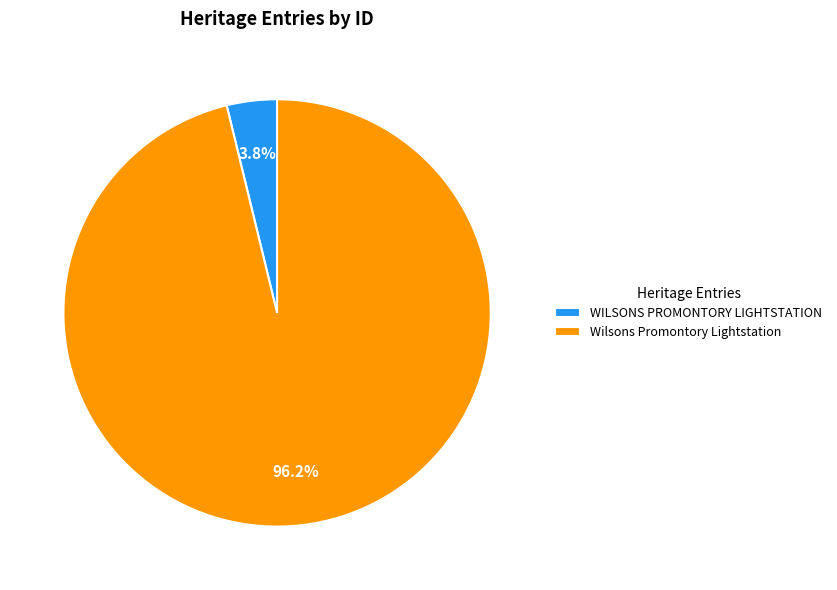

Combined, do WILSONS PROMONTORY LIGHTSTATION and Wilsons Promontory Lightstation account for over 50%?

Yes